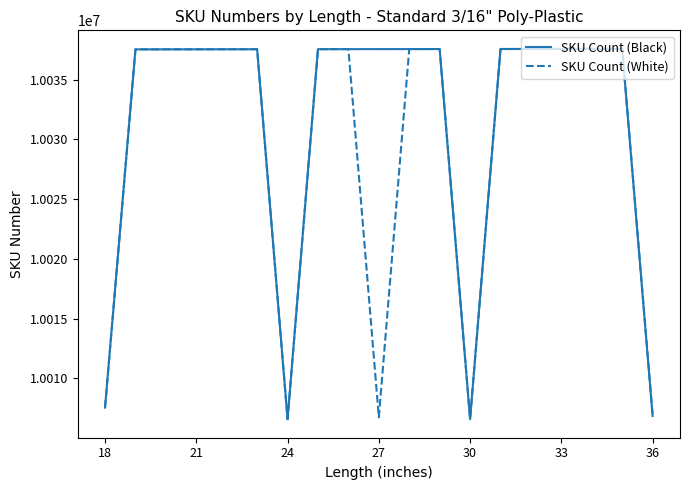

Which series has the largest total across all categories?

SKU Count (Black)